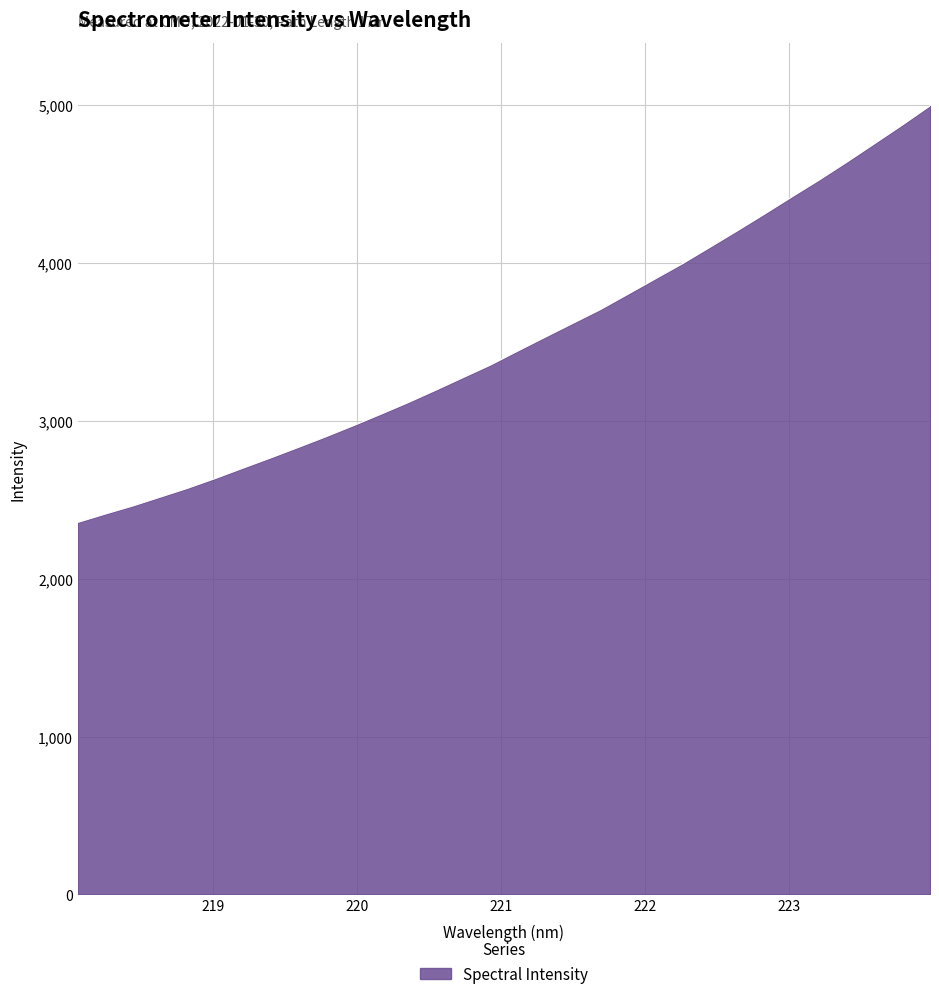

What is the greatest value displayed?

4992.7